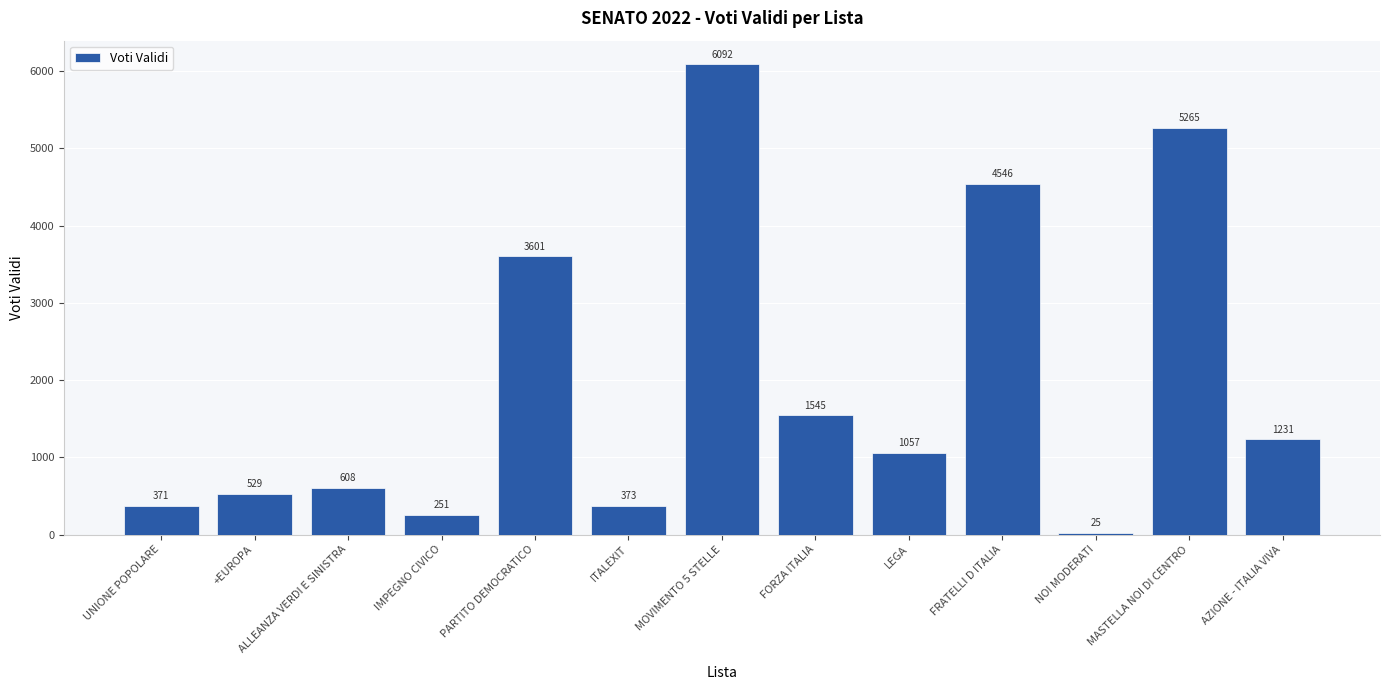

Is it true that the value at FORZA ITALIA is 2465?

False